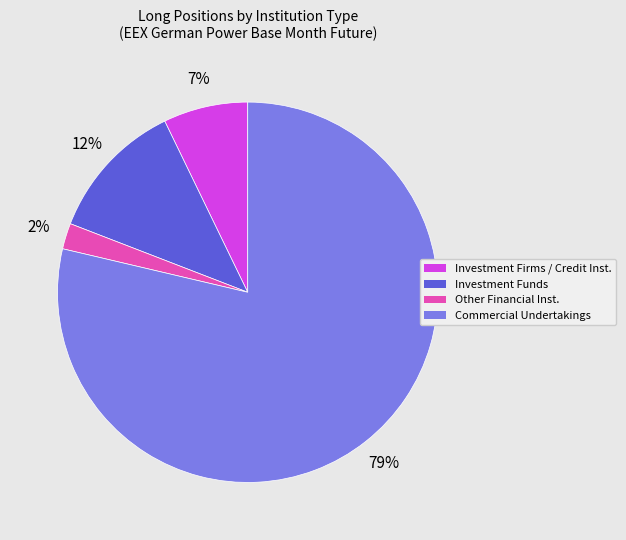

True or false: Investment Funds accounts for 12% of the total.

True